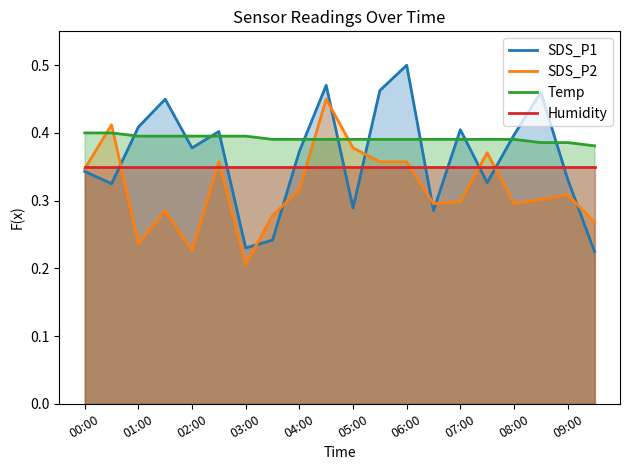

At which label is Humidity closest to 0?

00:00